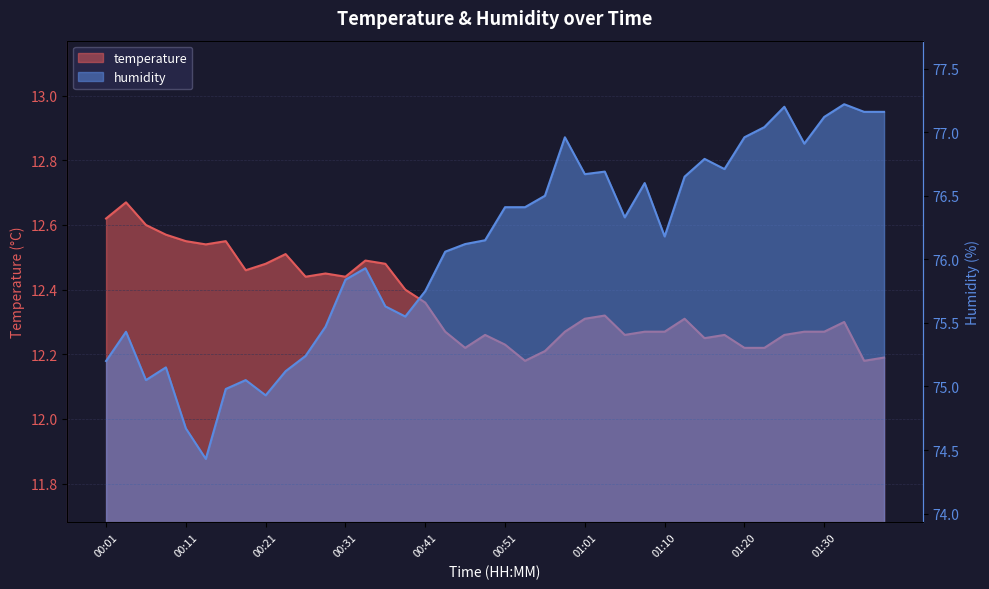

True or false: temperature and humidity cross at least once.

False